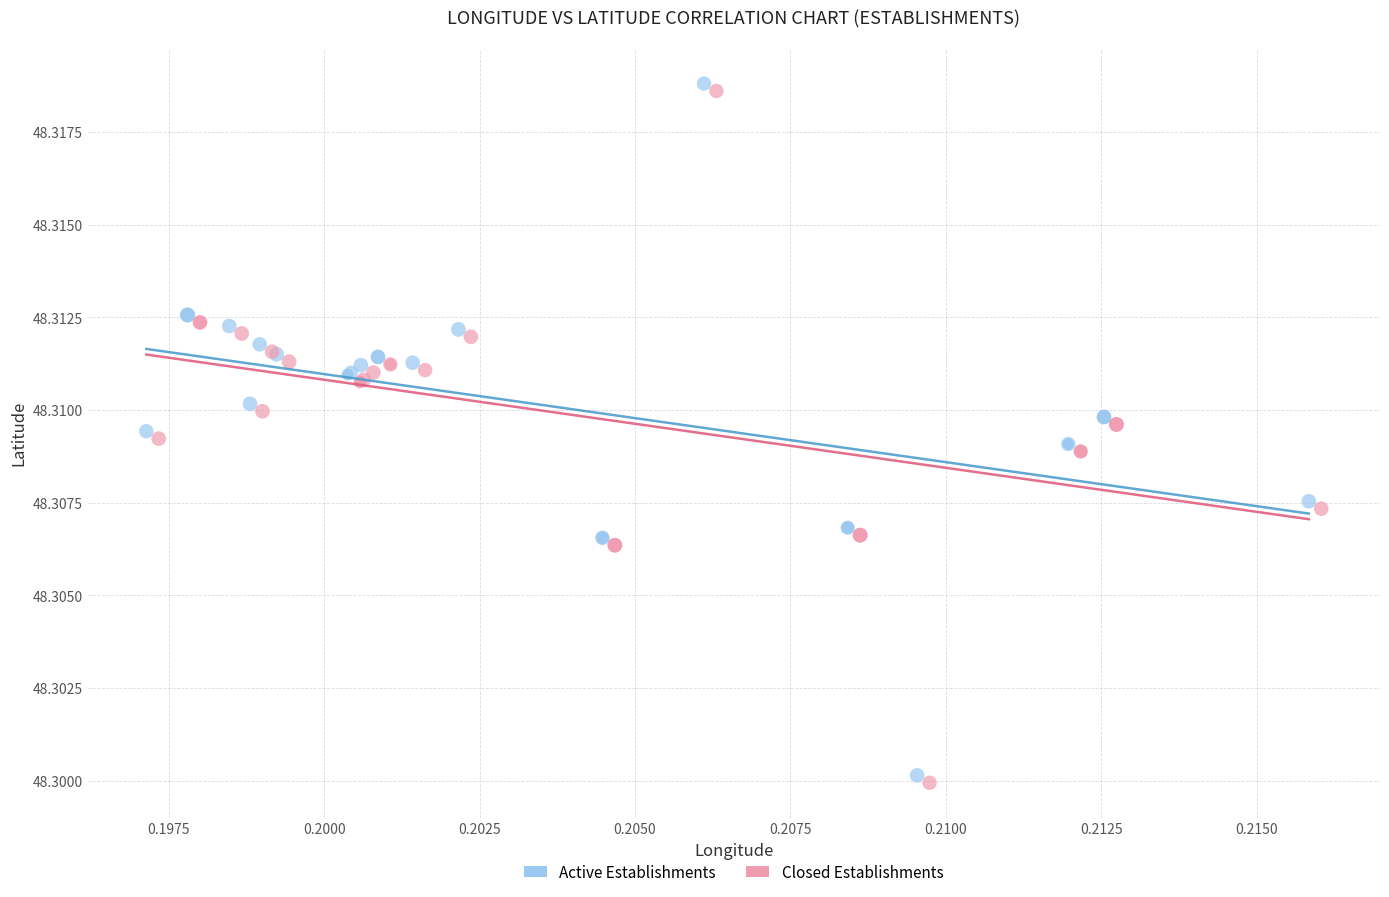

What are all the series names shown in the legend?

Active Establishments, Closed Establishments